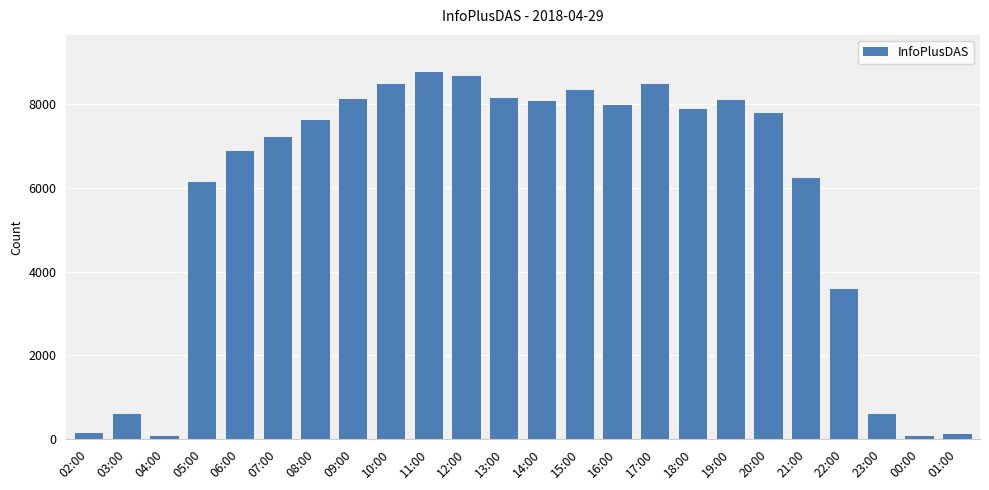

What is the difference between the maximum and minimum values?

8721